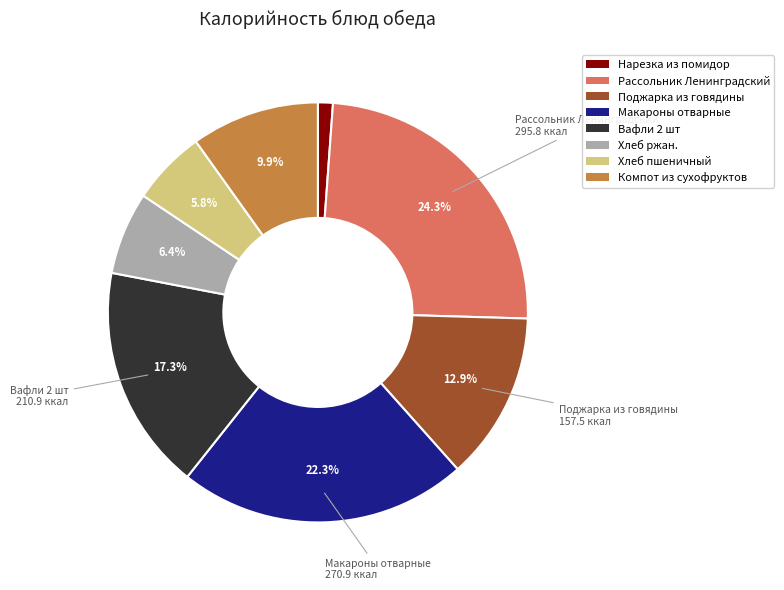

What is the smallest slice in the pie chart?

Нарезка из помидор